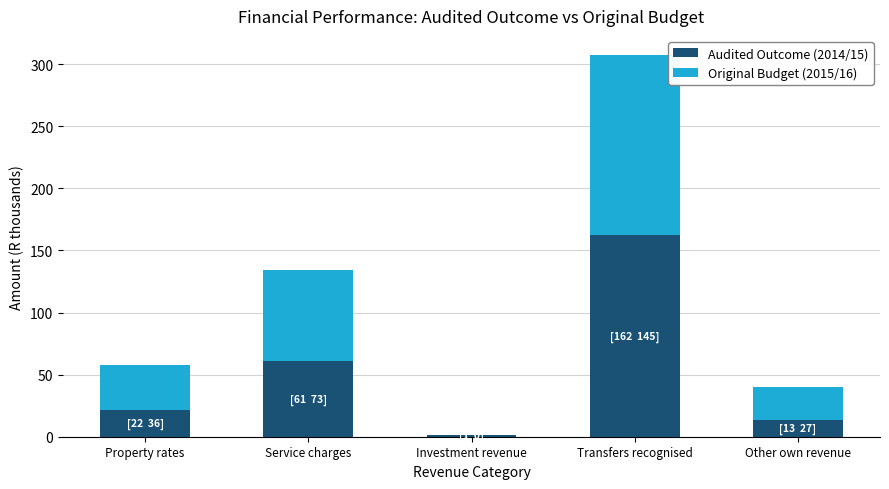

At which category is the sum across all series the highest?

Transfers recognised